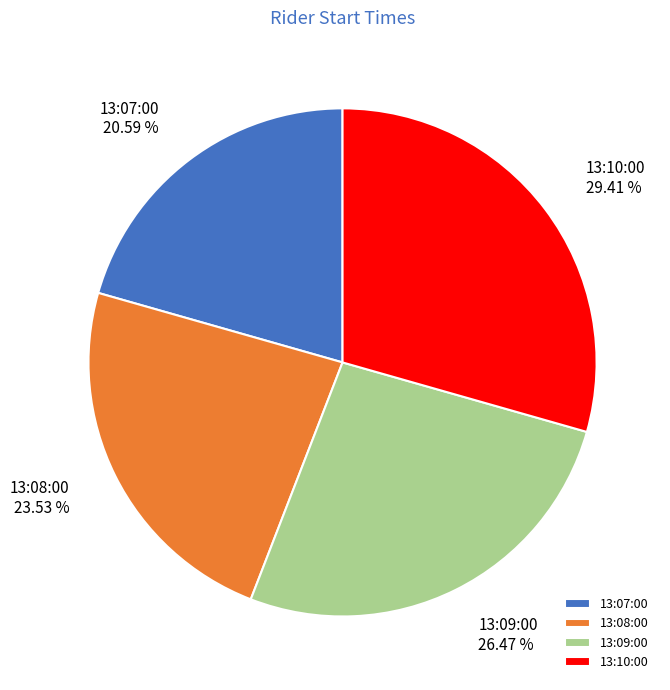

Between 13:09:00 and 13:08:00, which is larger?

13:09:00